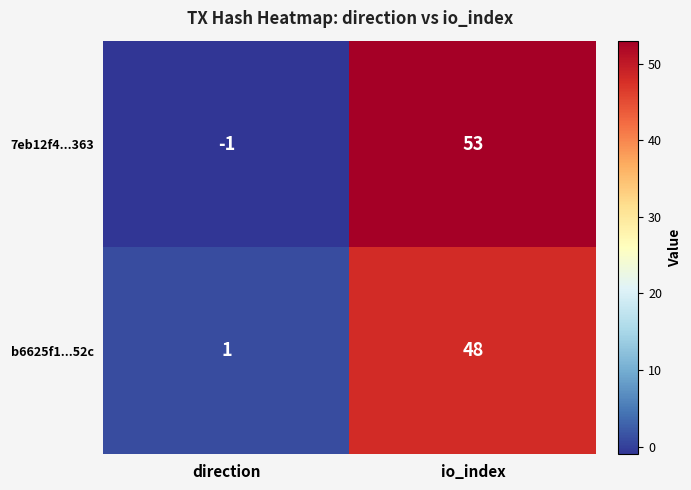

Reading left to right, transcribe all the data shown in this chart.

7eb12f4...363: -1	53
b6625f1...52c: 1	48